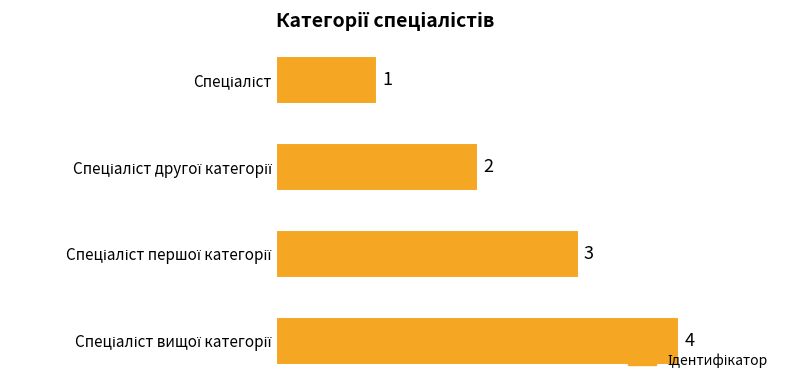

What is the value of the 3rd bar from the top?

3